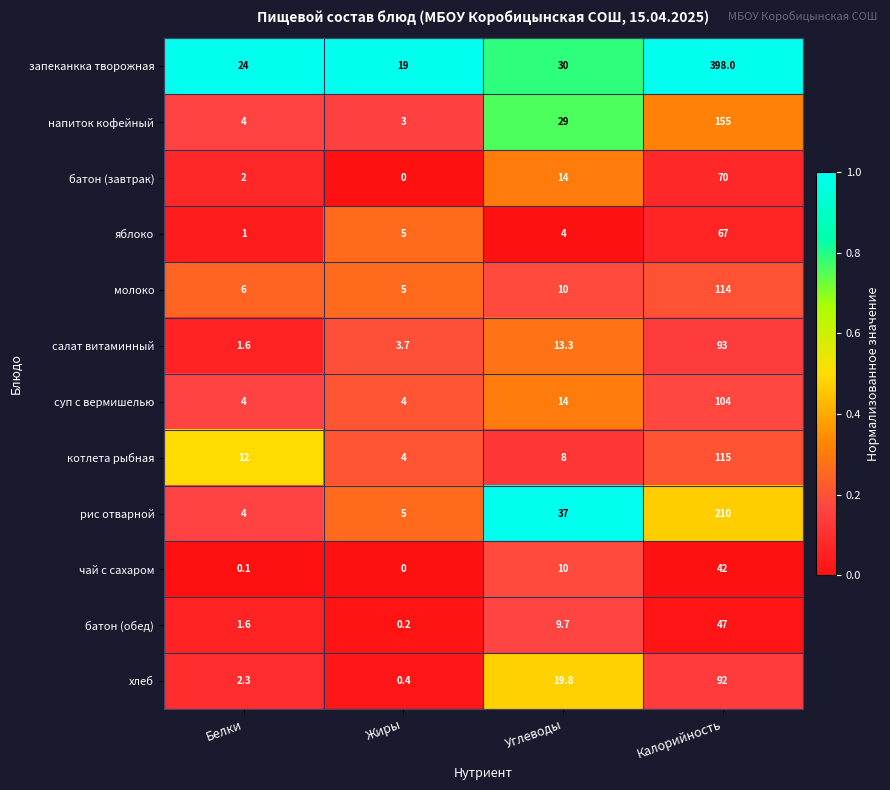

Rank the series at Калорийность from lowest to highest value.

чай с сахаром, батон (обед), яблоко, батон (завтрак), хлеб, салат витаминный, суп с вермишелью, молоко, котлета рыбная, напиток кофейный, рис отварной, запеканкка творожная